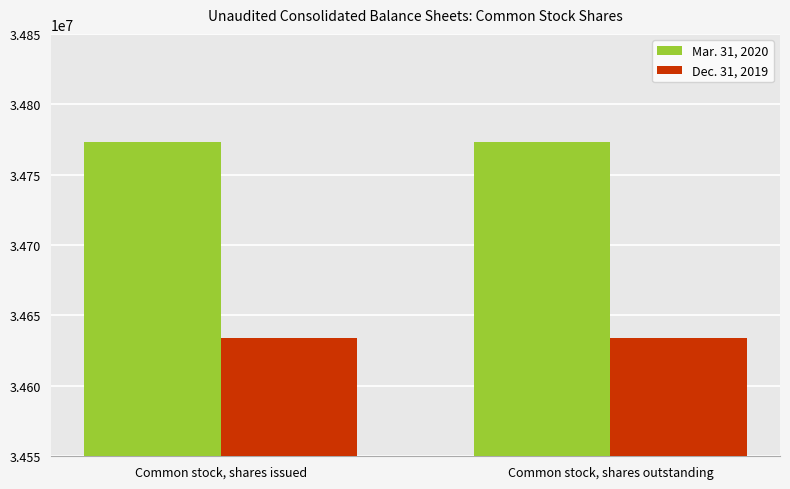

Reading left to right, transcribe all the data shown in this chart.

Mar. 31, 2020: 34773051	34773051
Dec. 31, 2019: 34634172	34634172